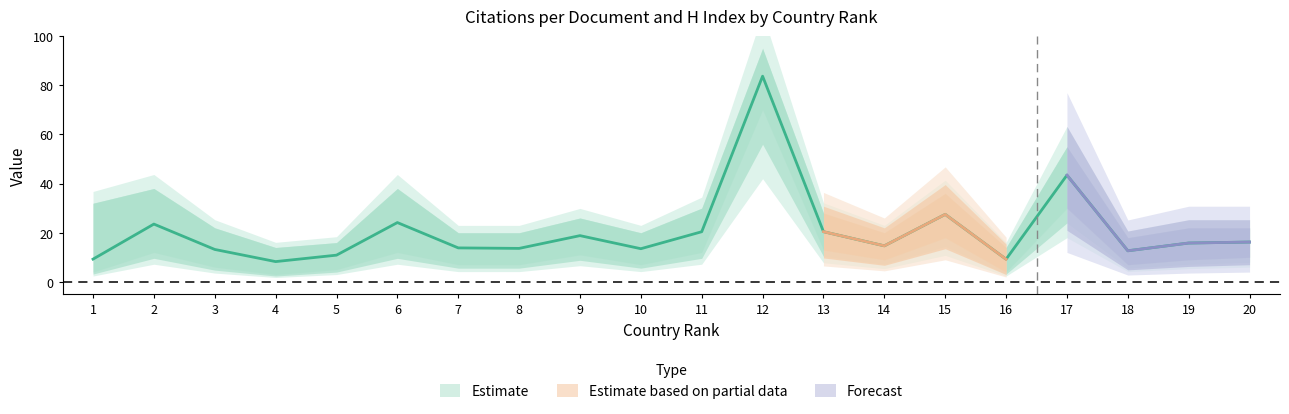

How many values are below 15?

10